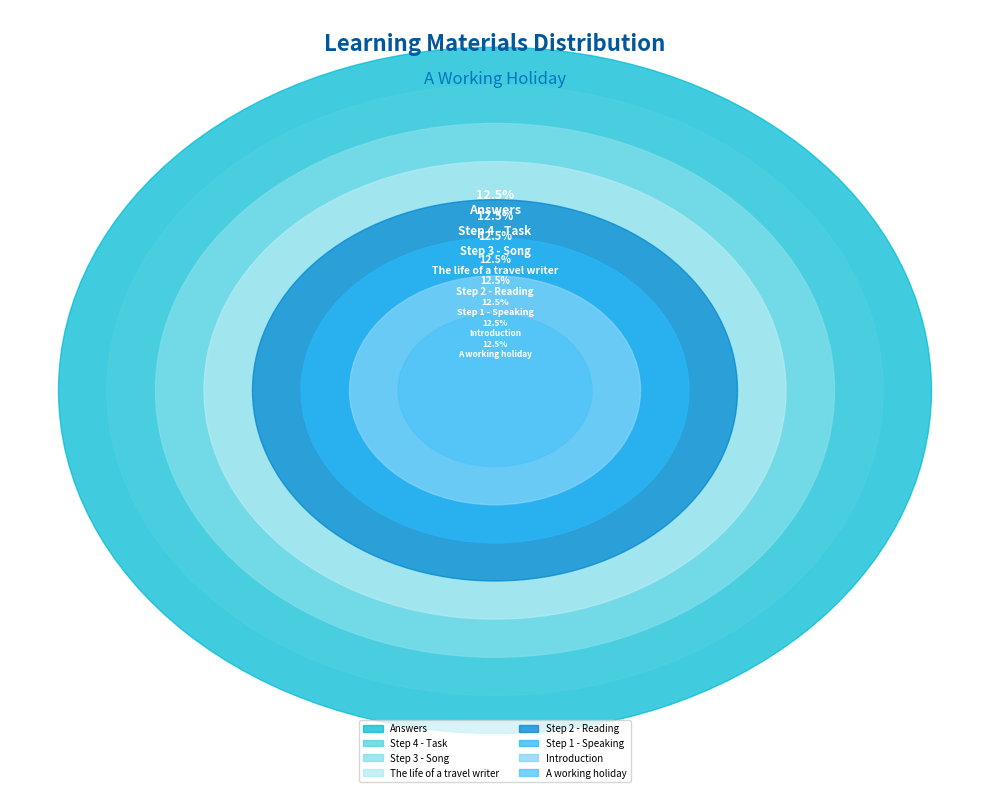

True or false: Introduction accounts for 12% of the total.

True